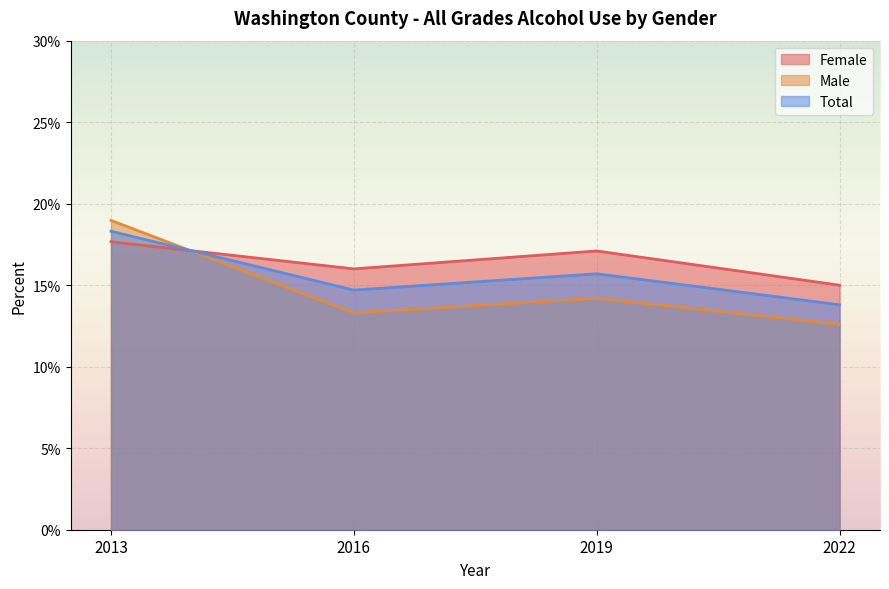

Where is the first local minimum for Male?

2016